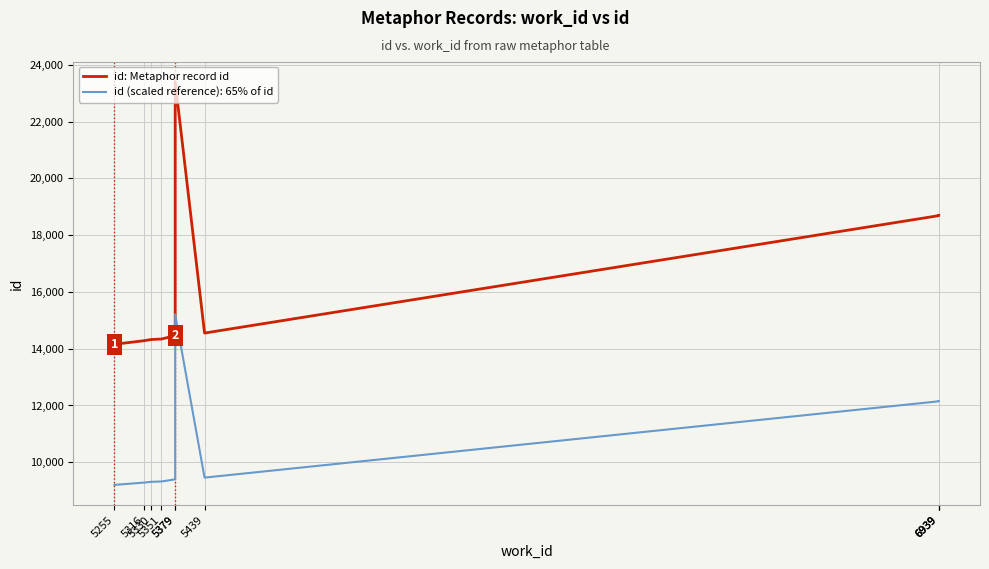

What is the average value?

16560